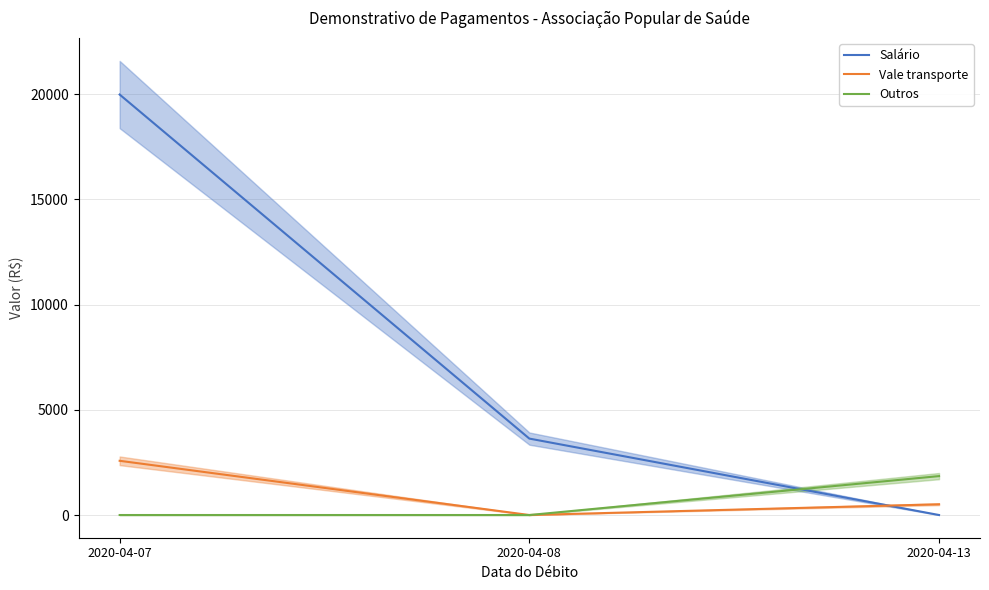

Is this an area chart (filled region under the line)?

No